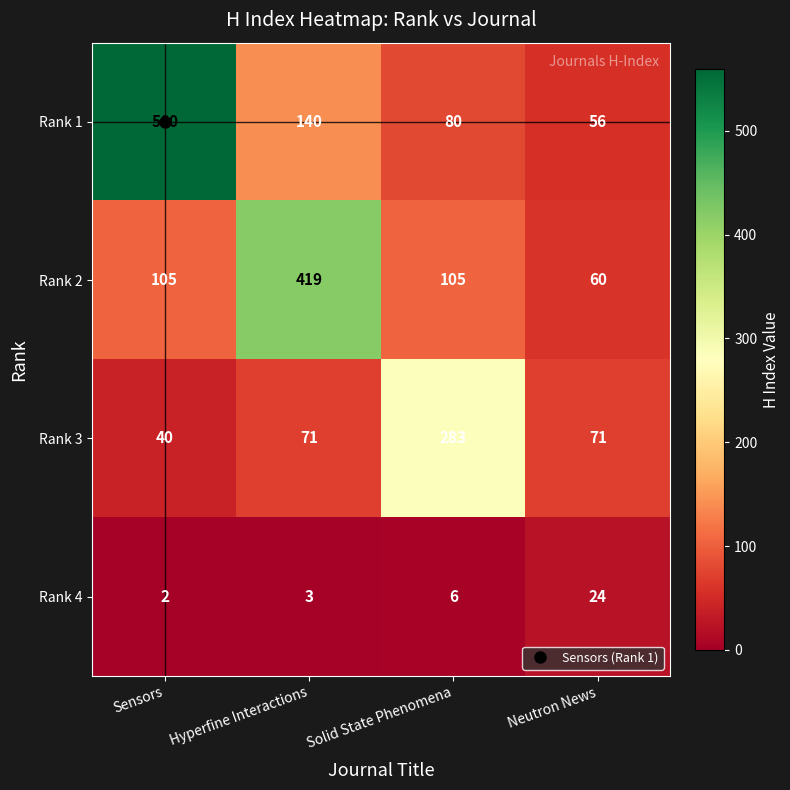

The Rank 1 series shows 140 at Hyperfine Interactions. True or false?

True